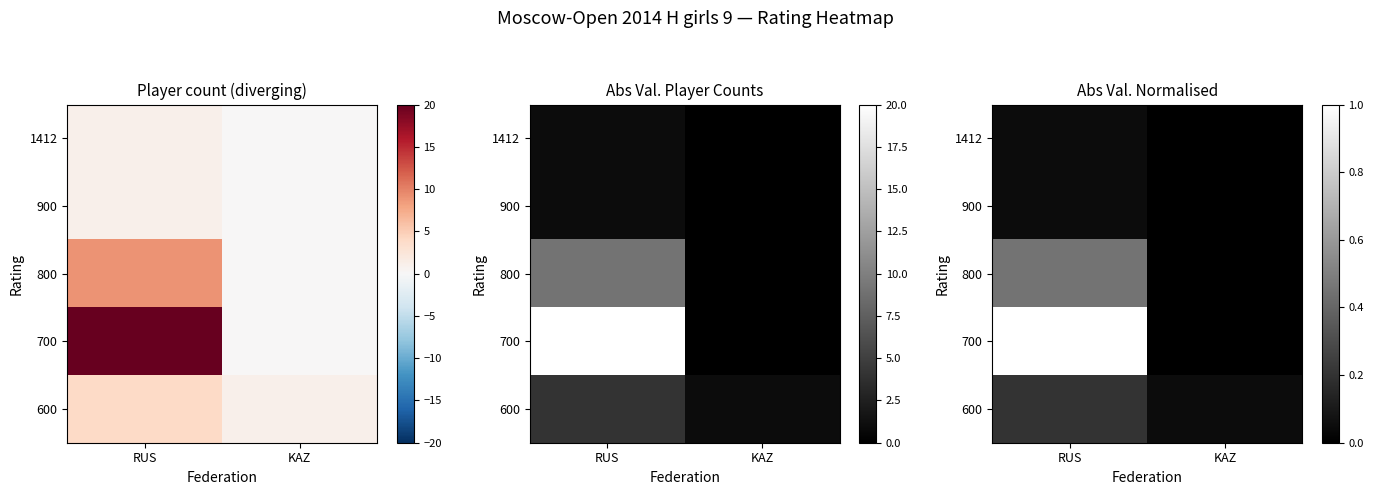

True or false: 600 has a value of 0.1 at KAZ.

False